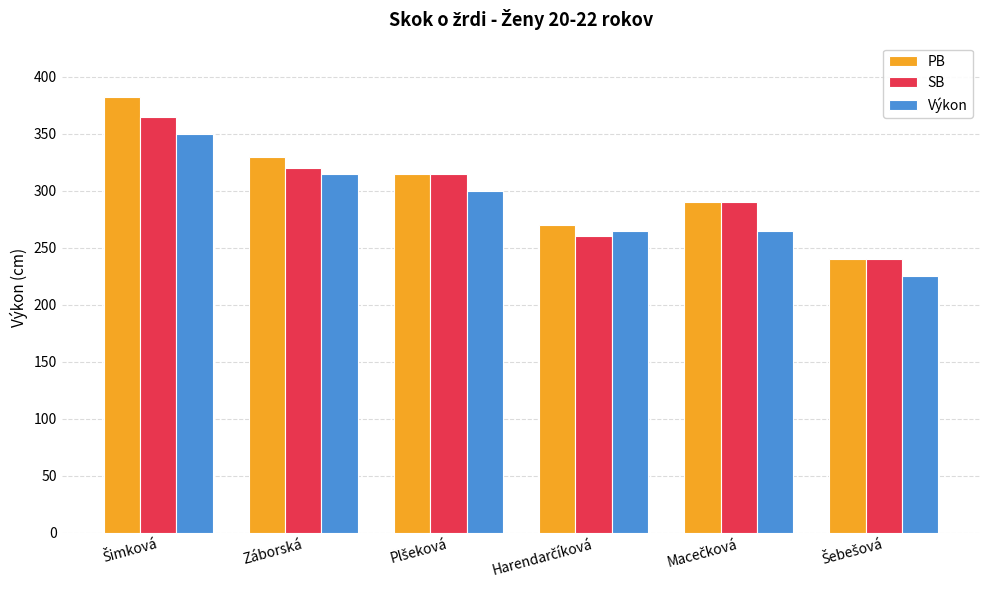

What is the highest value of the PB series?

382